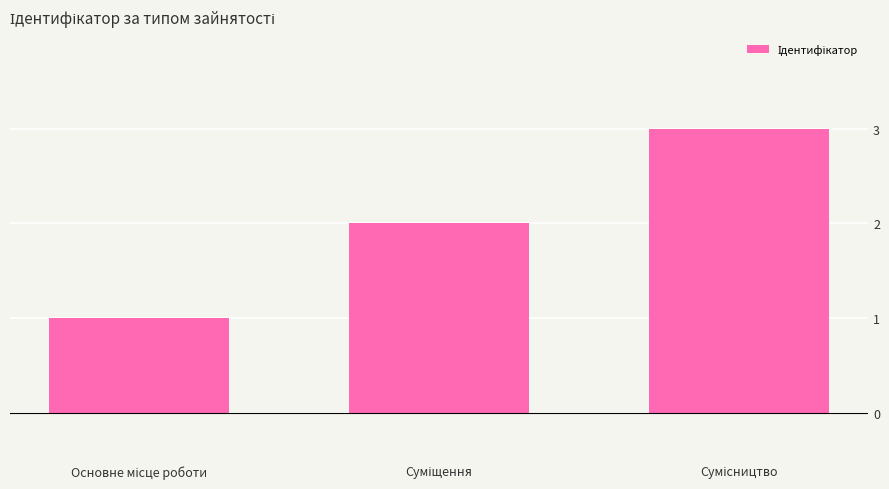

Reading left to right, list all the values displayed in this chart.

1	2	3